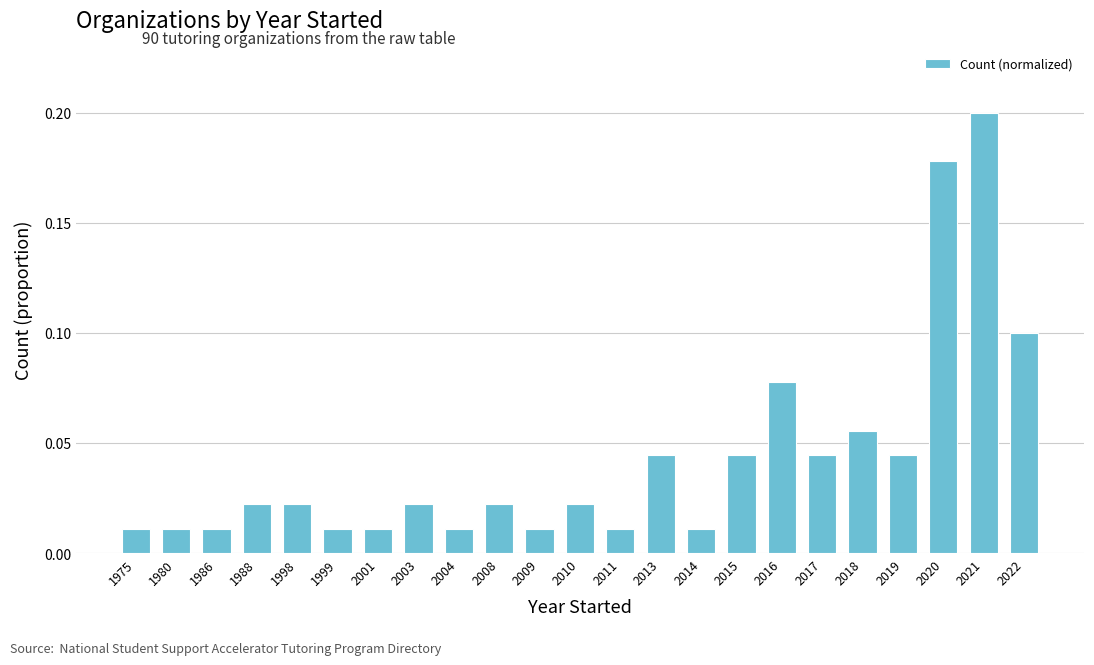

The chart shows a value of 0.1 at 2020. True or false?

False